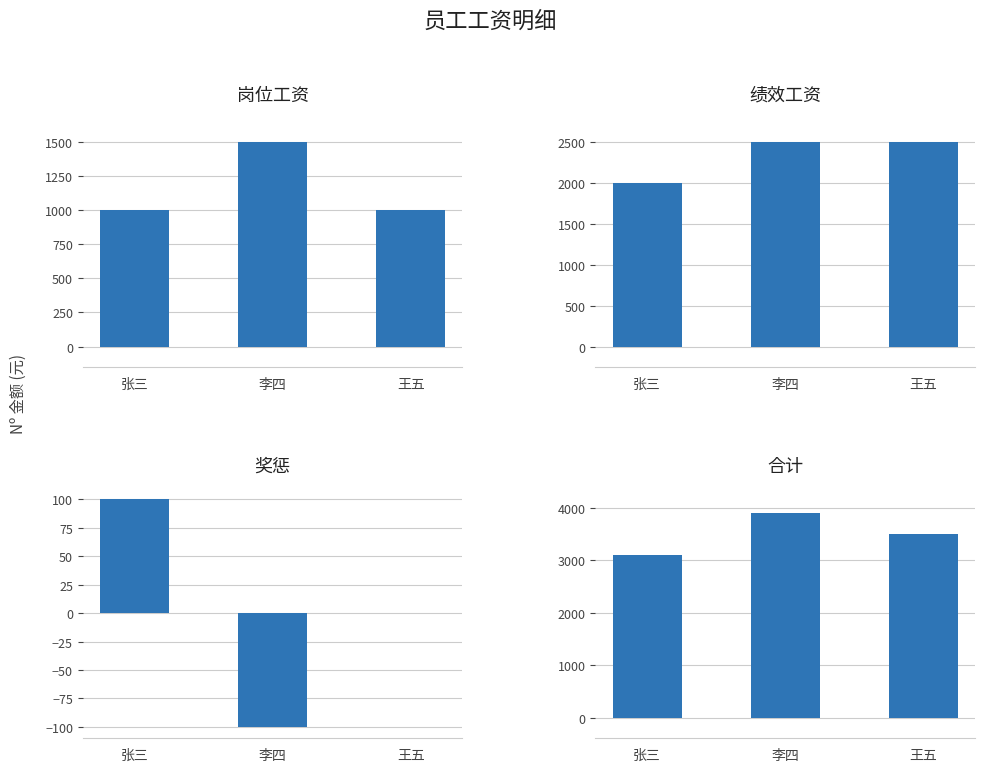

At how many categories does at least one series exceed 3624?

1